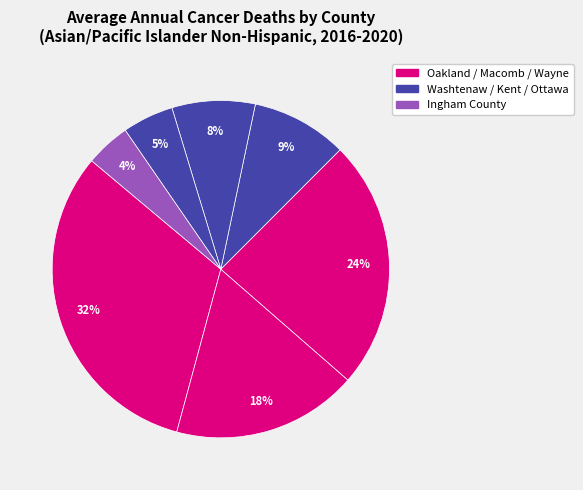

How many segments does this pie chart have?

7